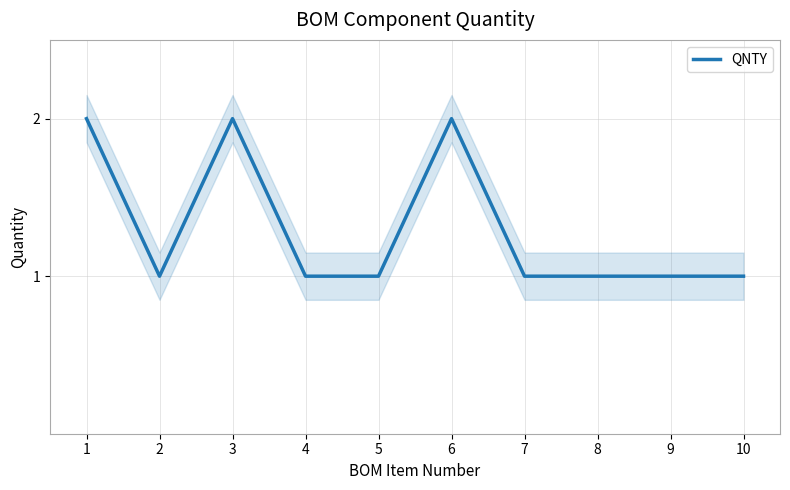

Between 1 and 10, which is larger?

1